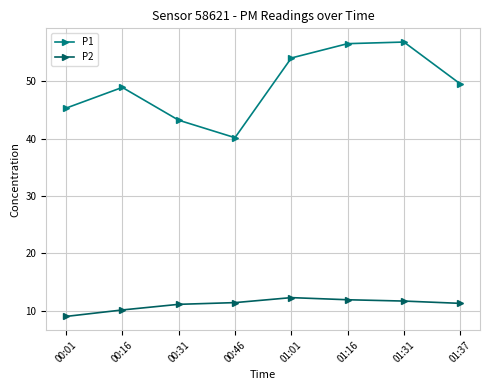

What is the spread (max minus min) of values at 00:01?

36.3